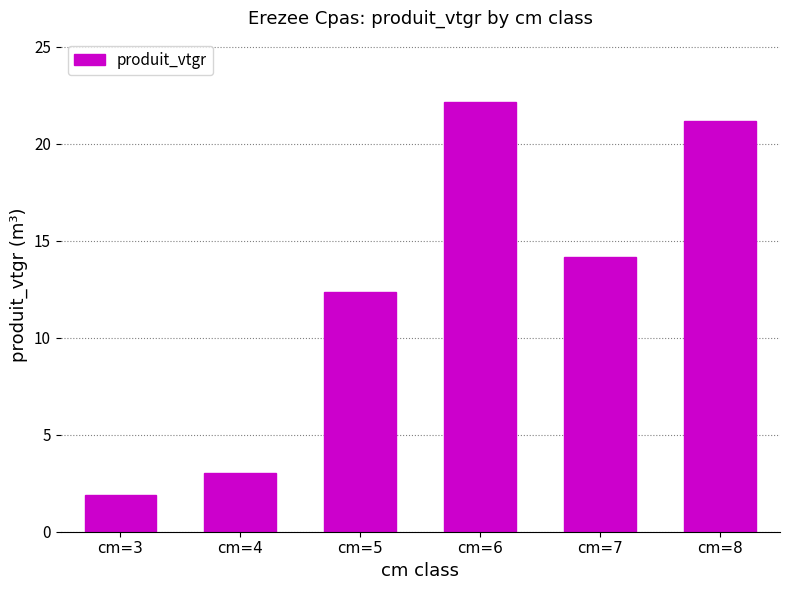

What is the difference between the second highest and second lowest values?

18.2